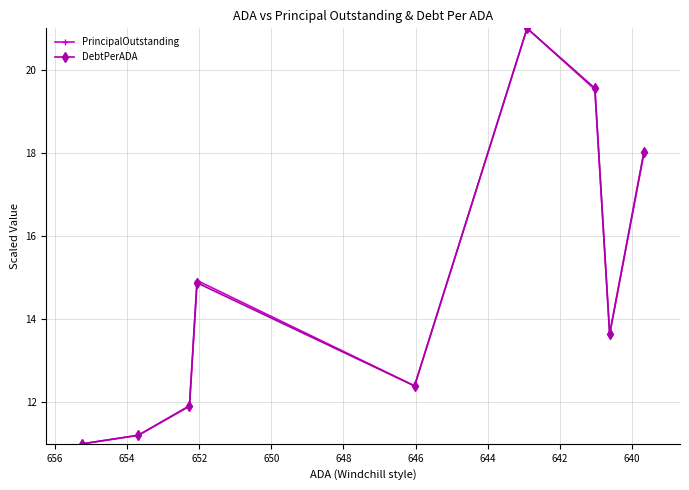

Reading right to left, extract all data points from this chart.

PrincipalOutstanding: 11.0	11.2	11.9	14.9	12.4	21.0	19.5	13.6	18.0
DebtPerADA: 11.0	11.2	11.9	14.9	12.4	21.0	19.6	13.6	18.0